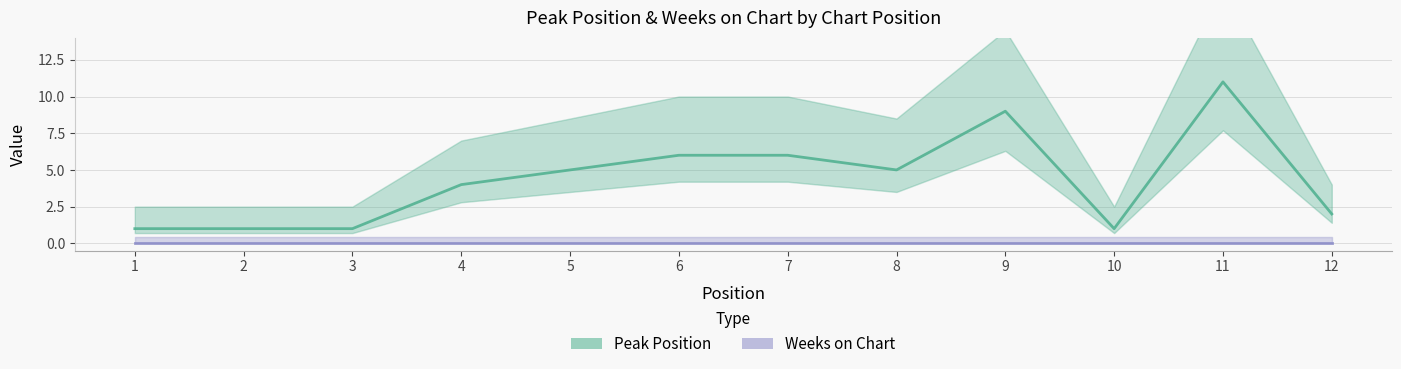

True or false: Weeks on Chart has more than 0 interior local peaks.

False